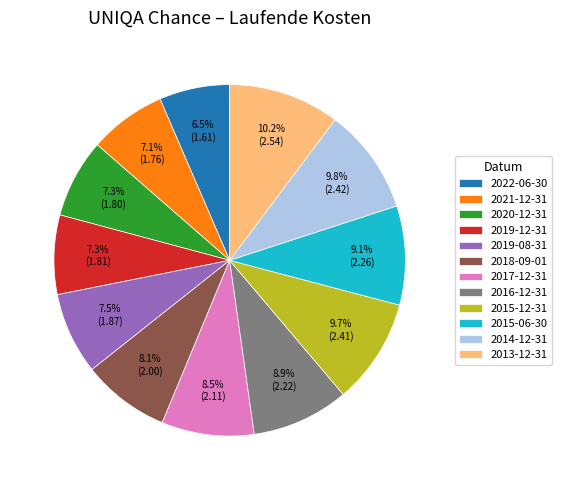

Is the sum of 2022-06-30 and 2017-12-31 greater than half?

No